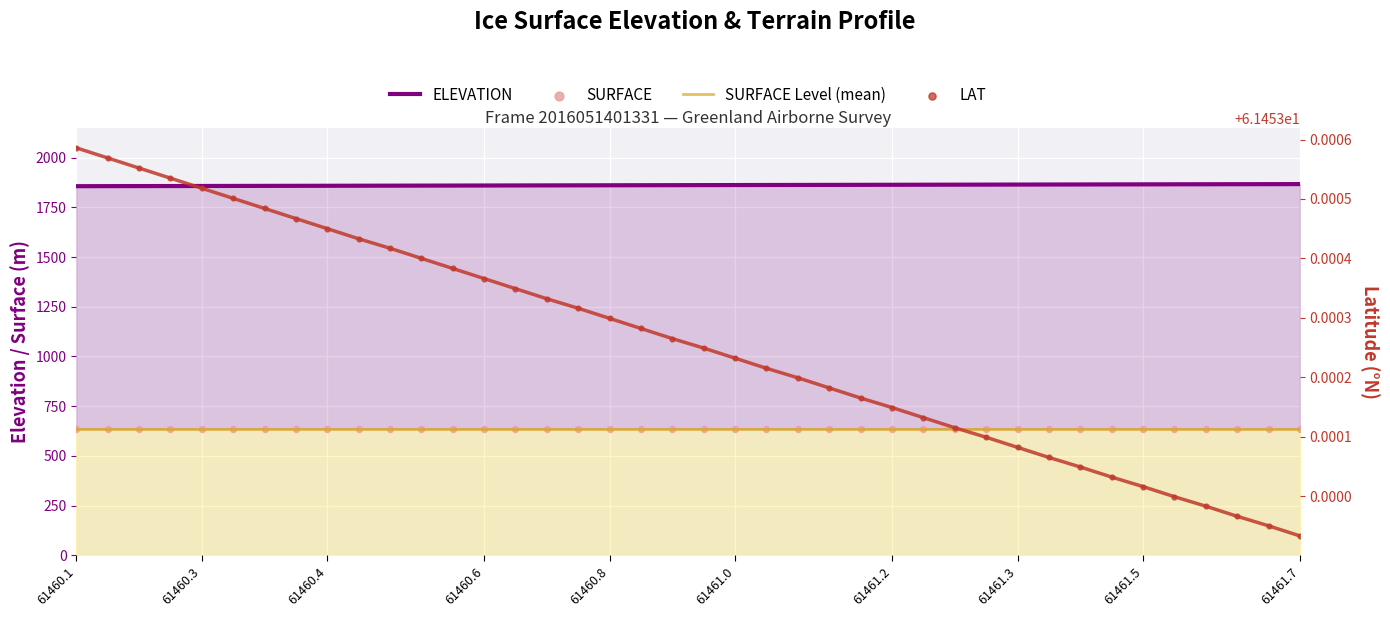

Which series reaches the minimum Y coordinate?

LAT